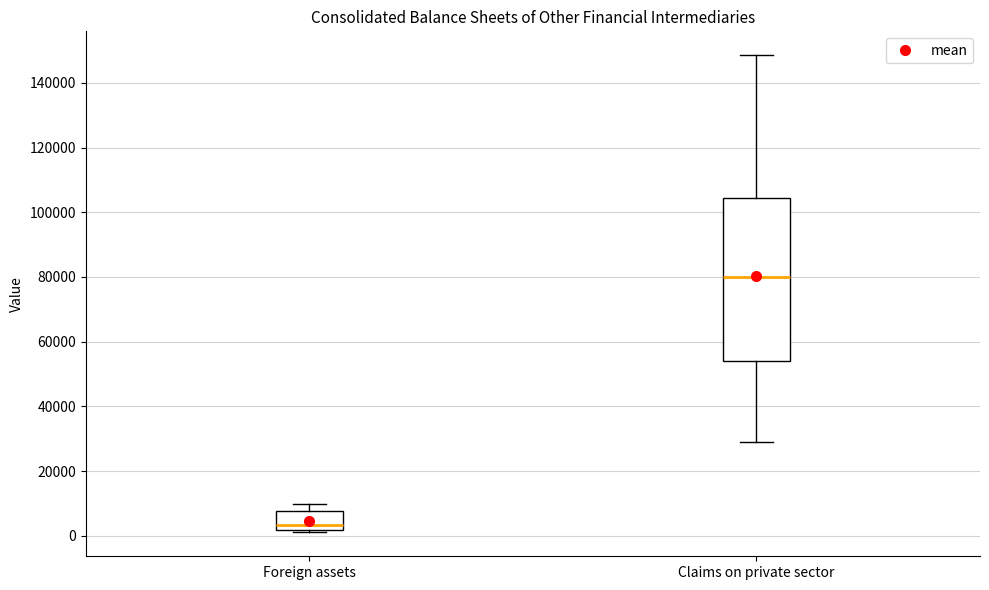

Where does the upper whisker of the box for Claims on private sector end on the y-axis? The values are not printed on the chart, so give them approximately, as read against the axis.

148000